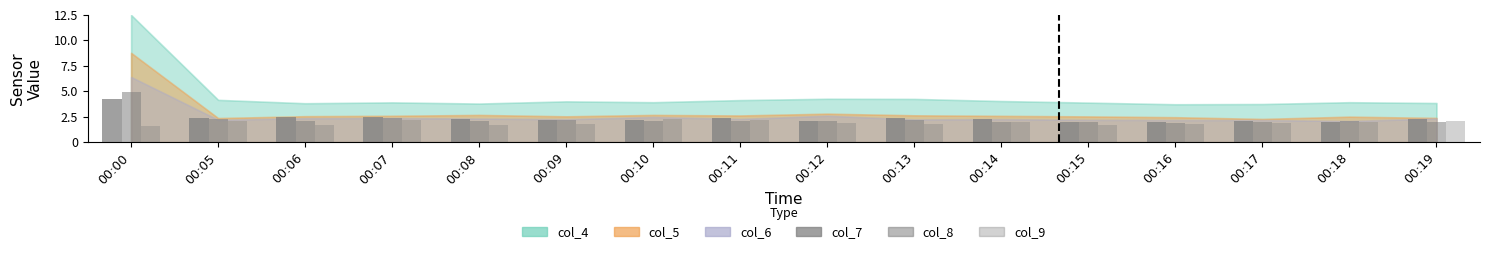

Where does the col_8 series first go above 2?

00:00